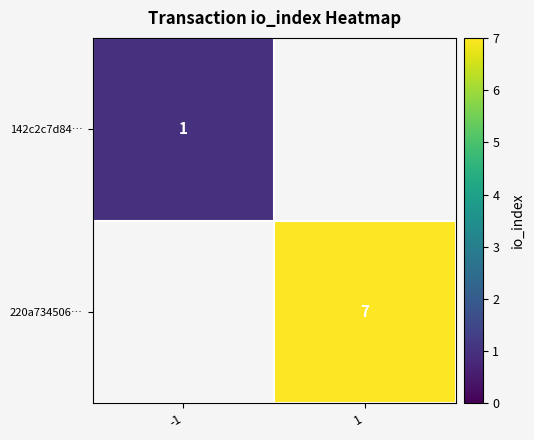

At how many categories does at least one series exceed 2?

1